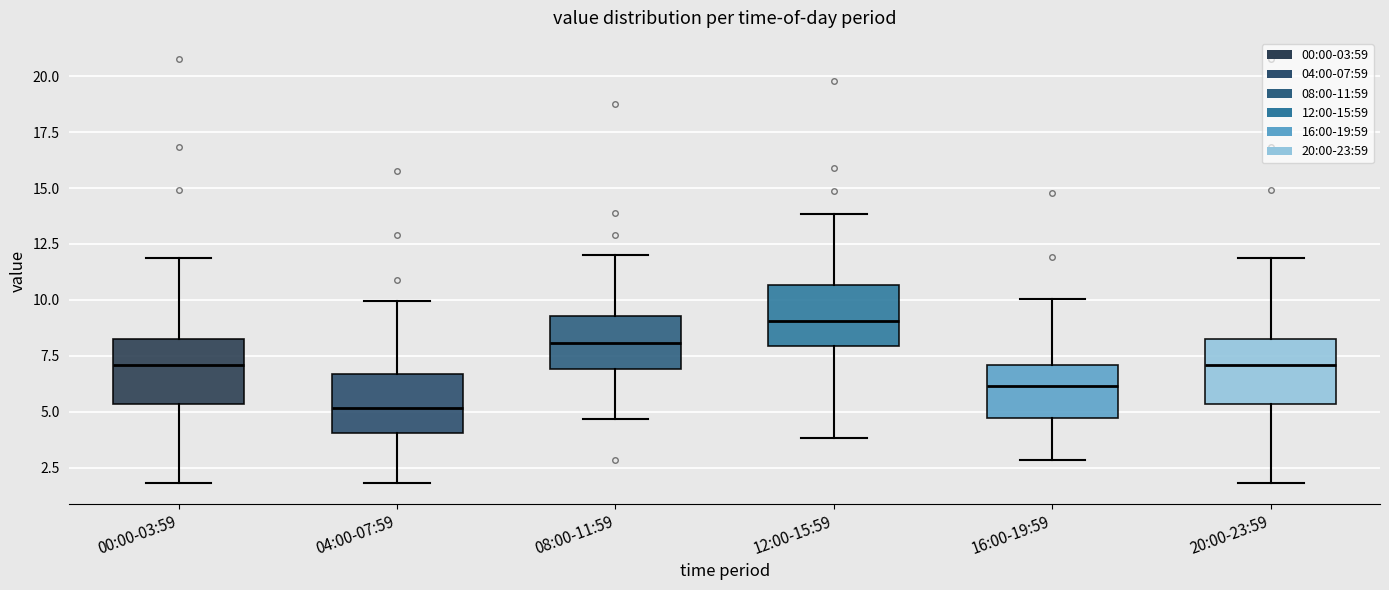

Reading left to right, transcribe this box plot: for each box, give where its median line is, the range the box spans, and where its two whiskers end, as read against the y-axis. The values are not printed on the chart, so give them approximately, as read against the axis.

00:00-03:59: median 7.0, box 5.5 to 8.5, whiskers 2.0 to 12.0
04:00-07:59: median 5.0, box 4.0 to 6.5, whiskers 2.0 to 10.0
08:00-11:59: median 8.0, box 7.0 to 9.5, whiskers 4.5 to 12.0
12:00-15:59: median 9.0, box 8.0 to 10.5, whiskers 4.0 to 14.0
16:00-19:59: median 6.0, box 4.5 to 7.0, whiskers 3.0 to 10.0
20:00-23:59: median 7.0, box 5.5 to 8.5, whiskers 2.0 to 12.0